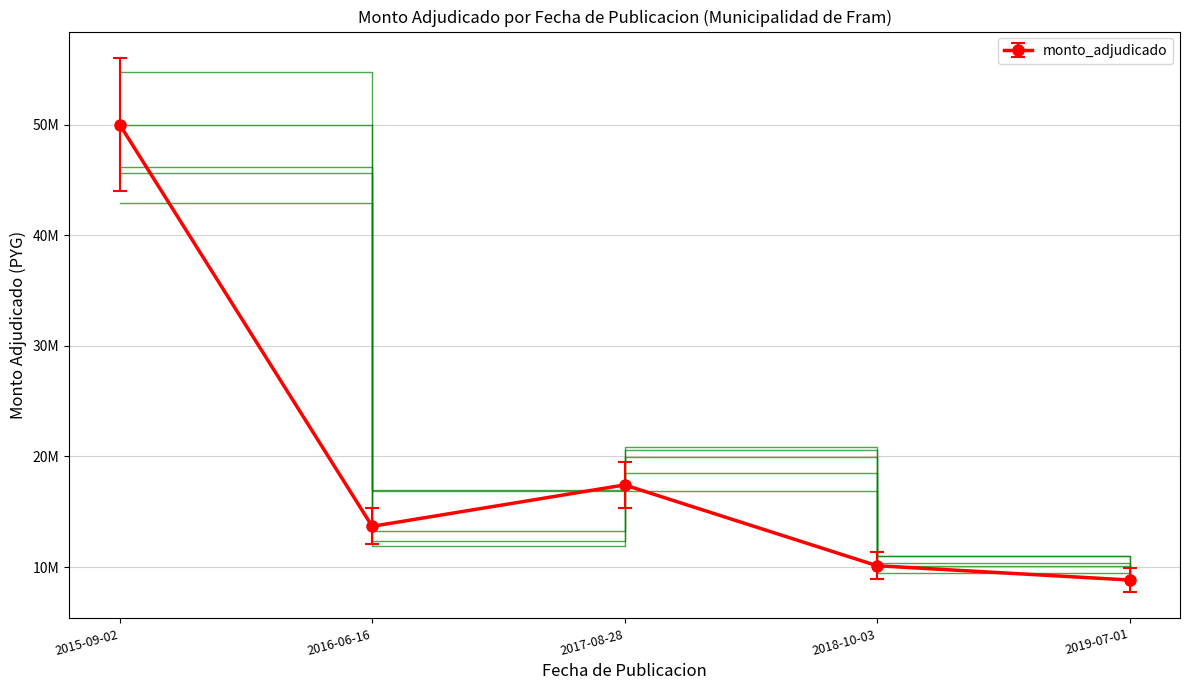

List the labels in order of value, largest first.

2015-09-02, 2017-08-28, 2016-06-16, 2018-10-03, 2019-07-01